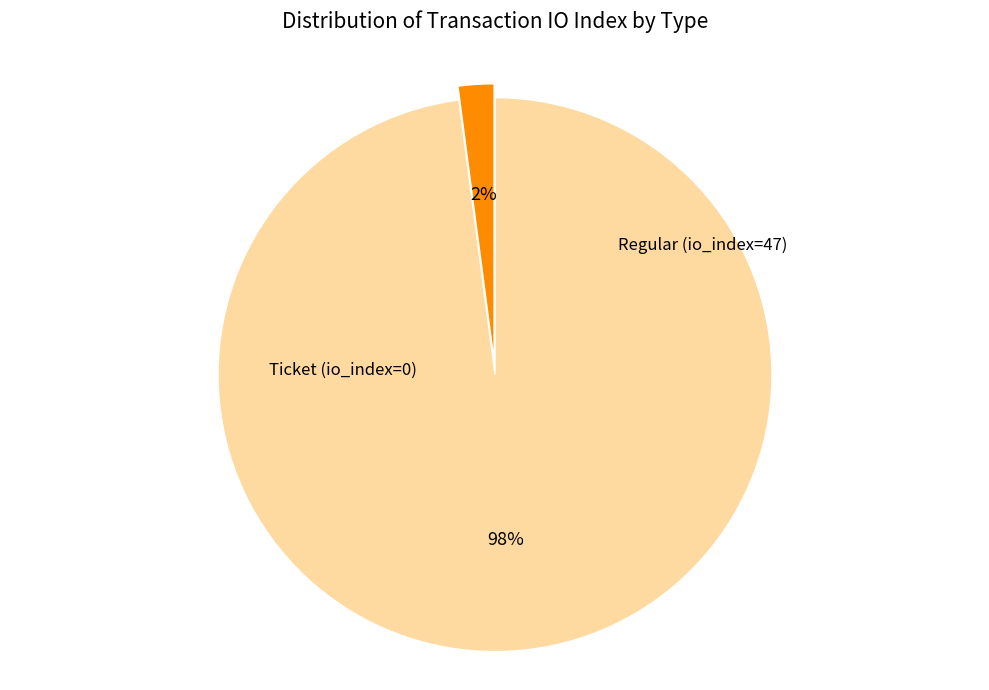

To the nearest percent, what is the difference between the largest and smallest slice percentages?

96%